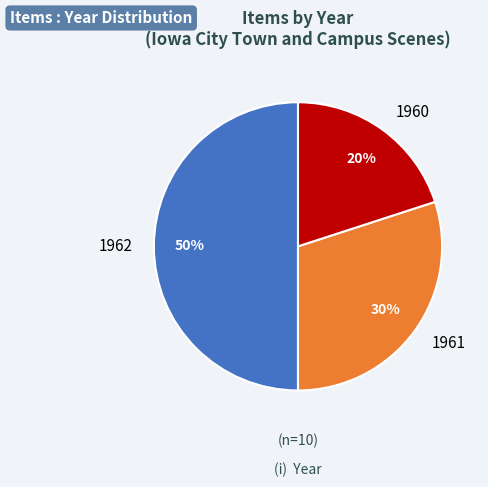

Approximately how many times larger is the value at 1960 compared to 1962?

0.4